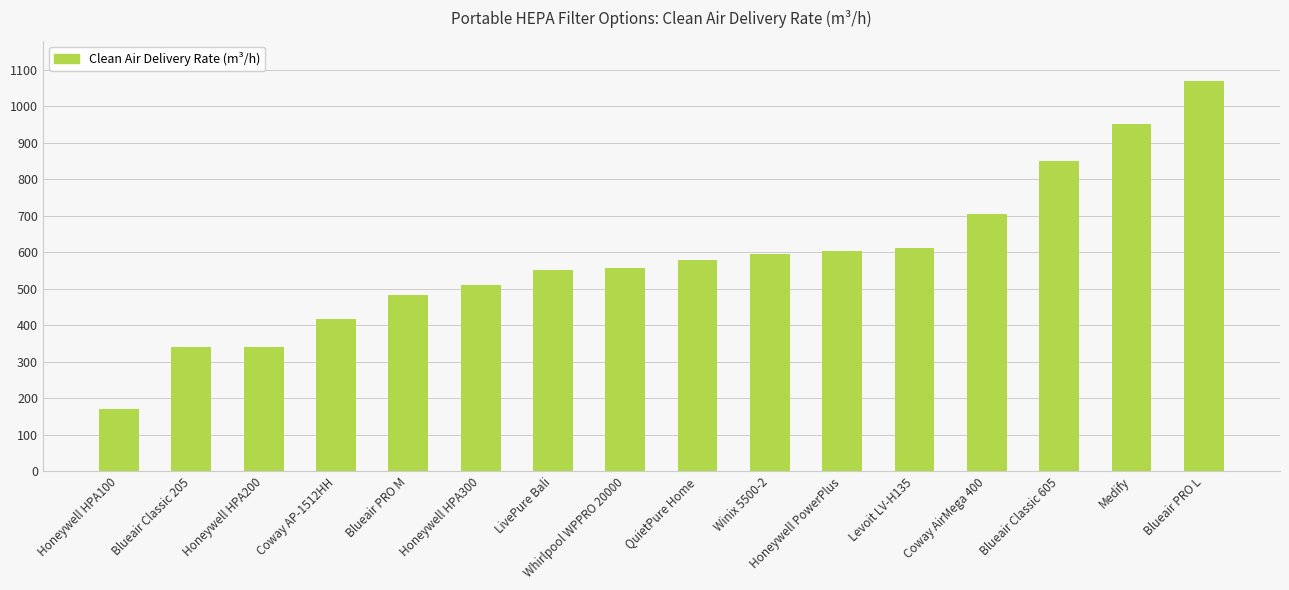

What is the sum of the values at Coway AirMega 400 and Honeywell PowerPlus?

1309.2